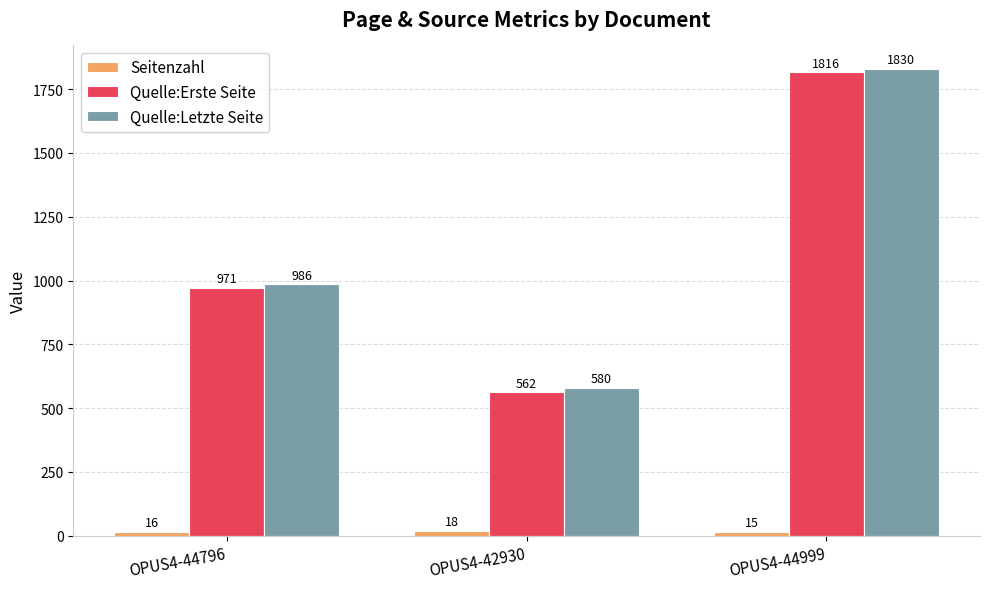

What is the label of the 3rd bar from the left?

OPUS4-44999